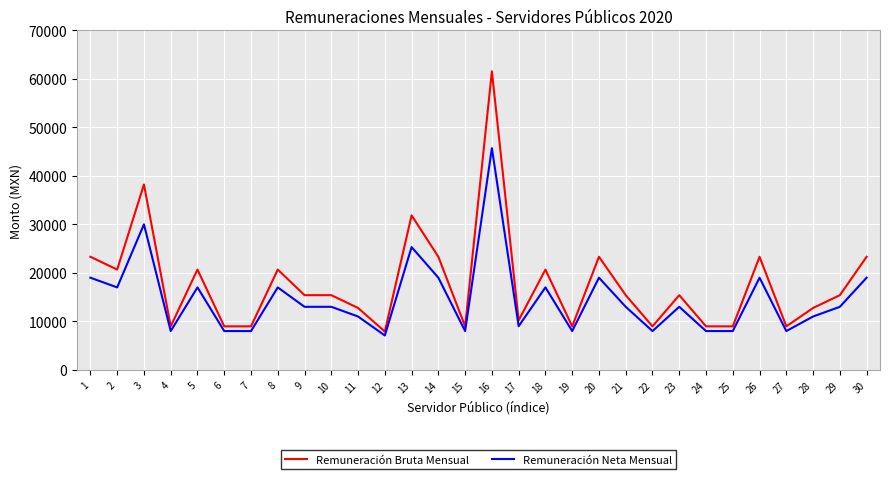

The value of Remuneración Bruta Mensual at 9 is 20553.2. True or false?

False